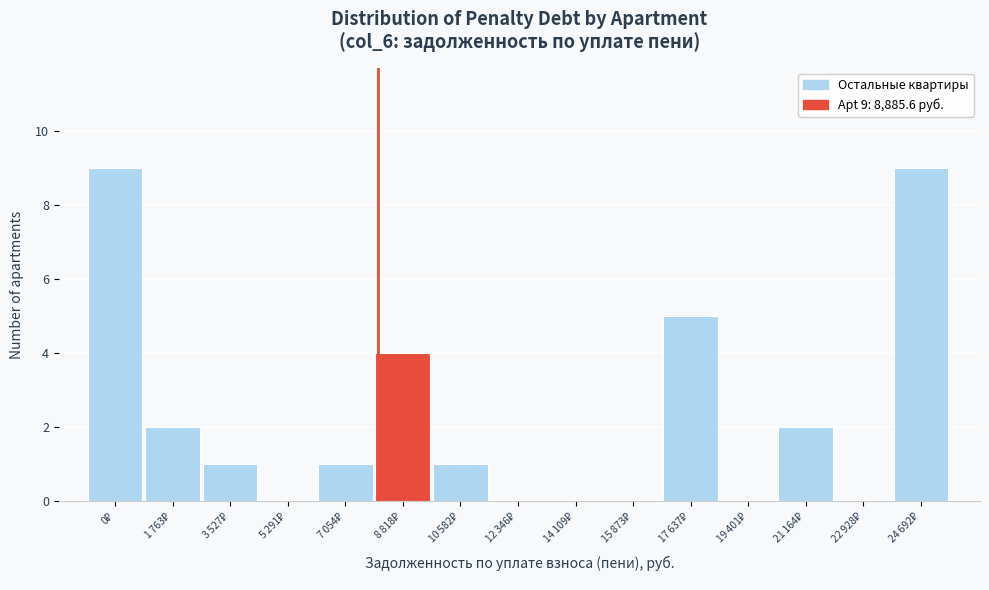

What is the sum of all values?

34